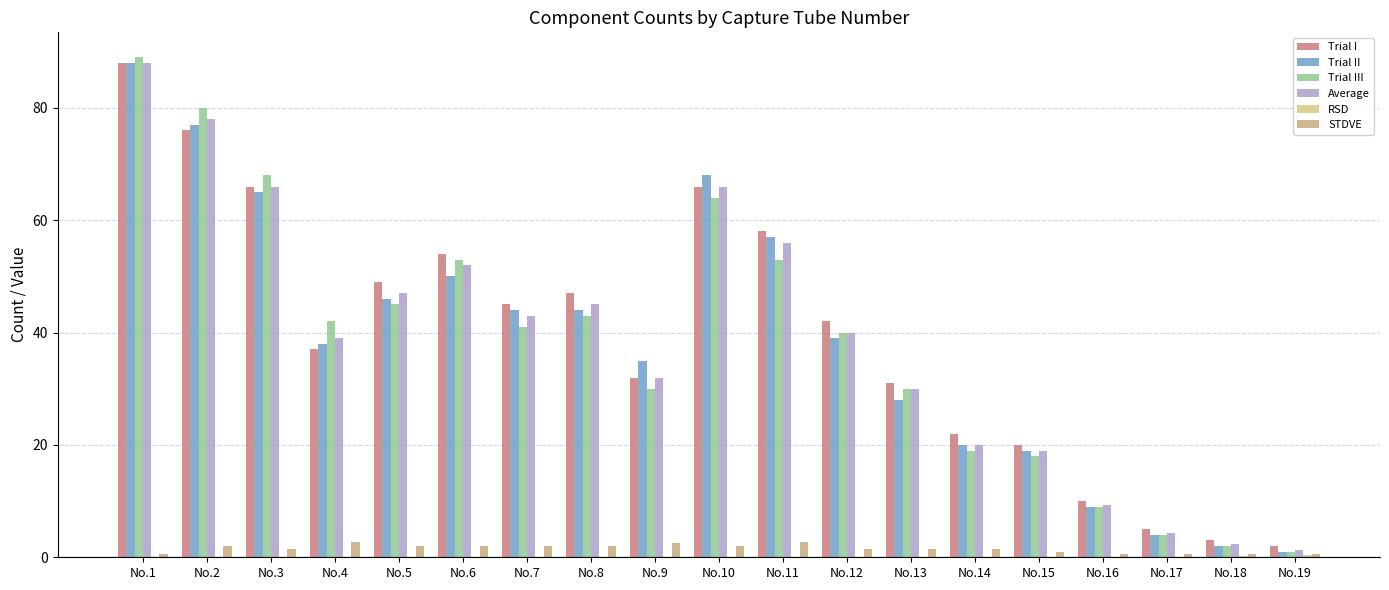

Which label corresponds to the largest value in the chart?

No.1